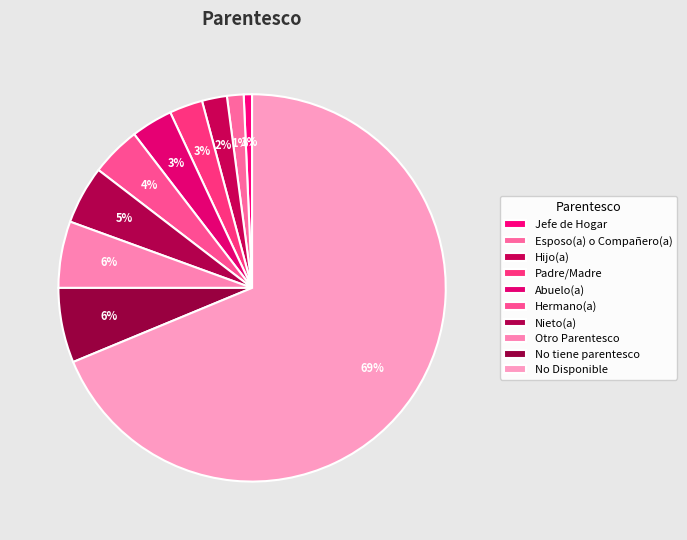

How many segments does this pie chart have?

10